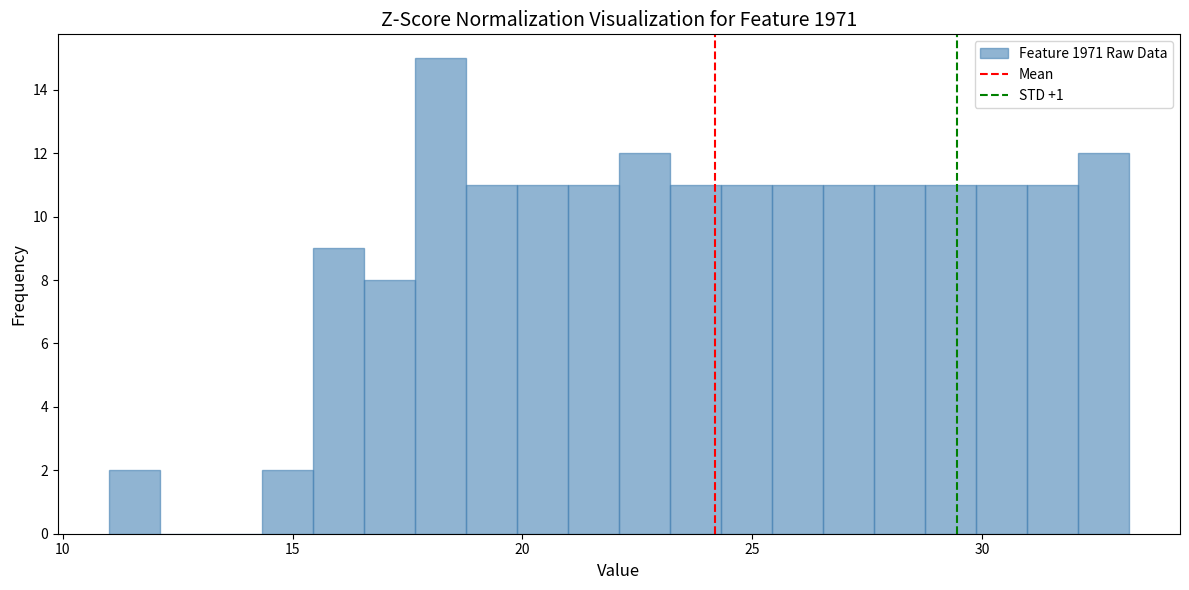

Read against the x-axis, roughly where is the centre of the tallest bar?

18.0